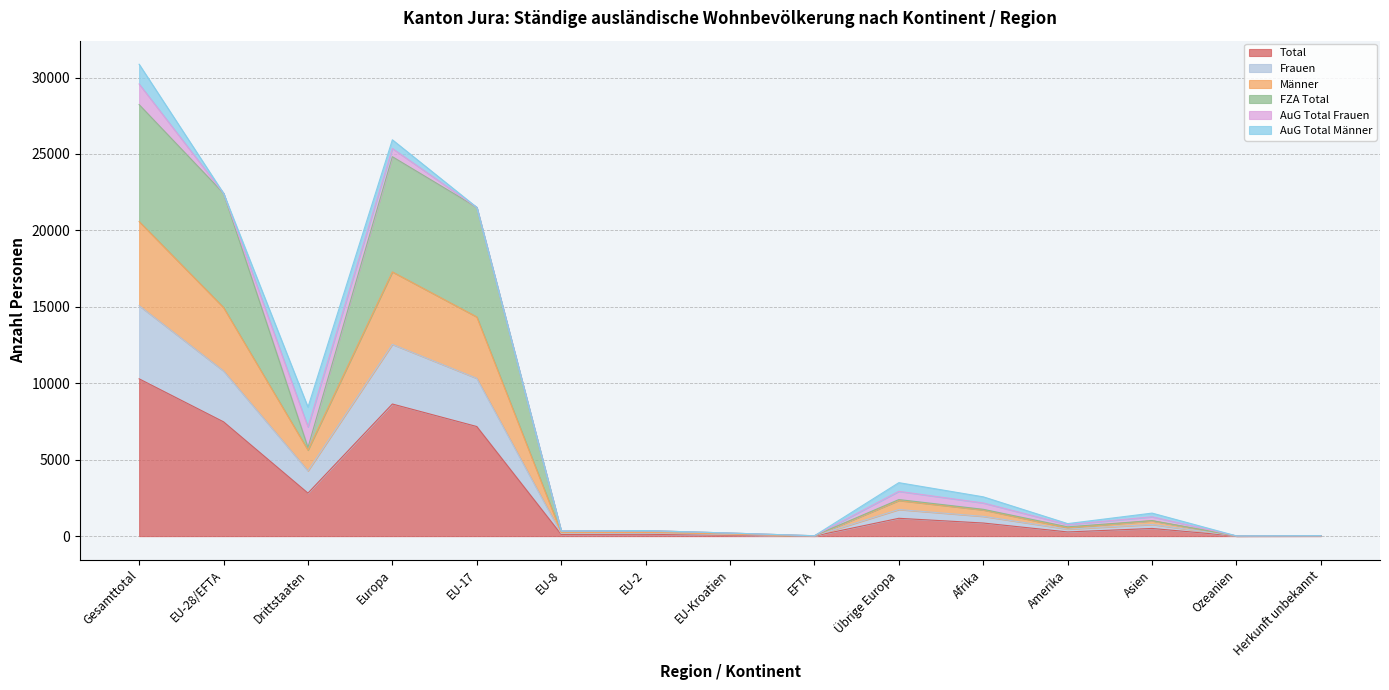

True or false: FZA Total and Männer intersect in this chart.

False